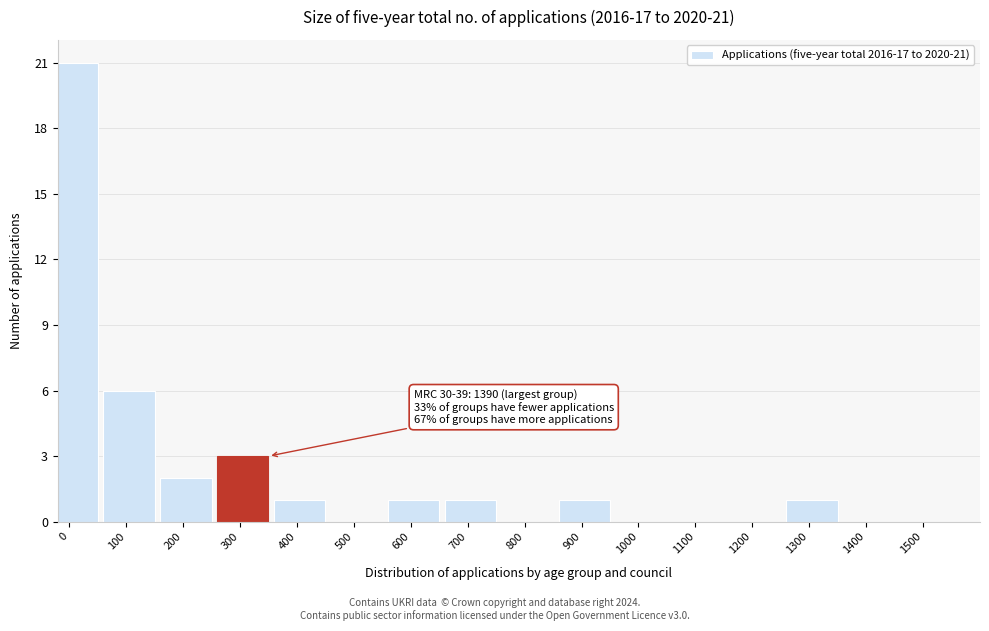

Reading left to right, transcribe all the data shown in this chart.

0=21	100=6	200=2	300=3	400=1	500=0	600=1	700=1	800=0	900=1	1000=0	1100=0	1200=0	1300=1	1400=0